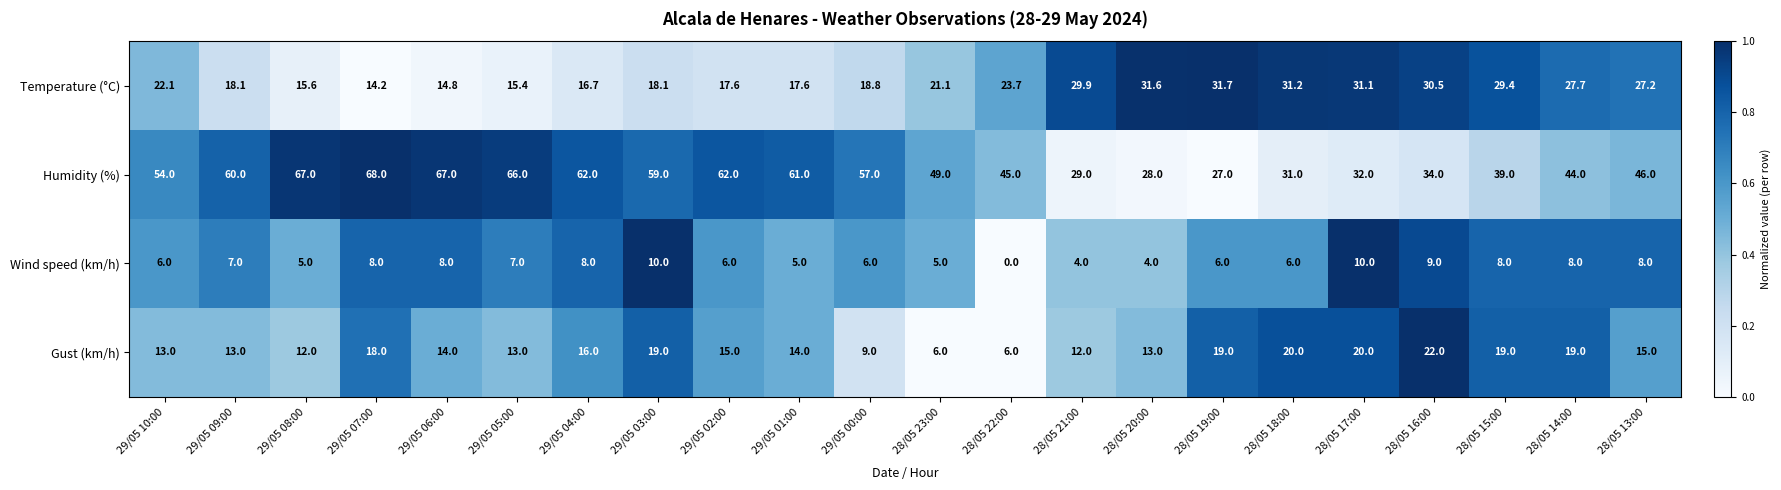

How many values in the Gust (km/h) series are below 15?

11